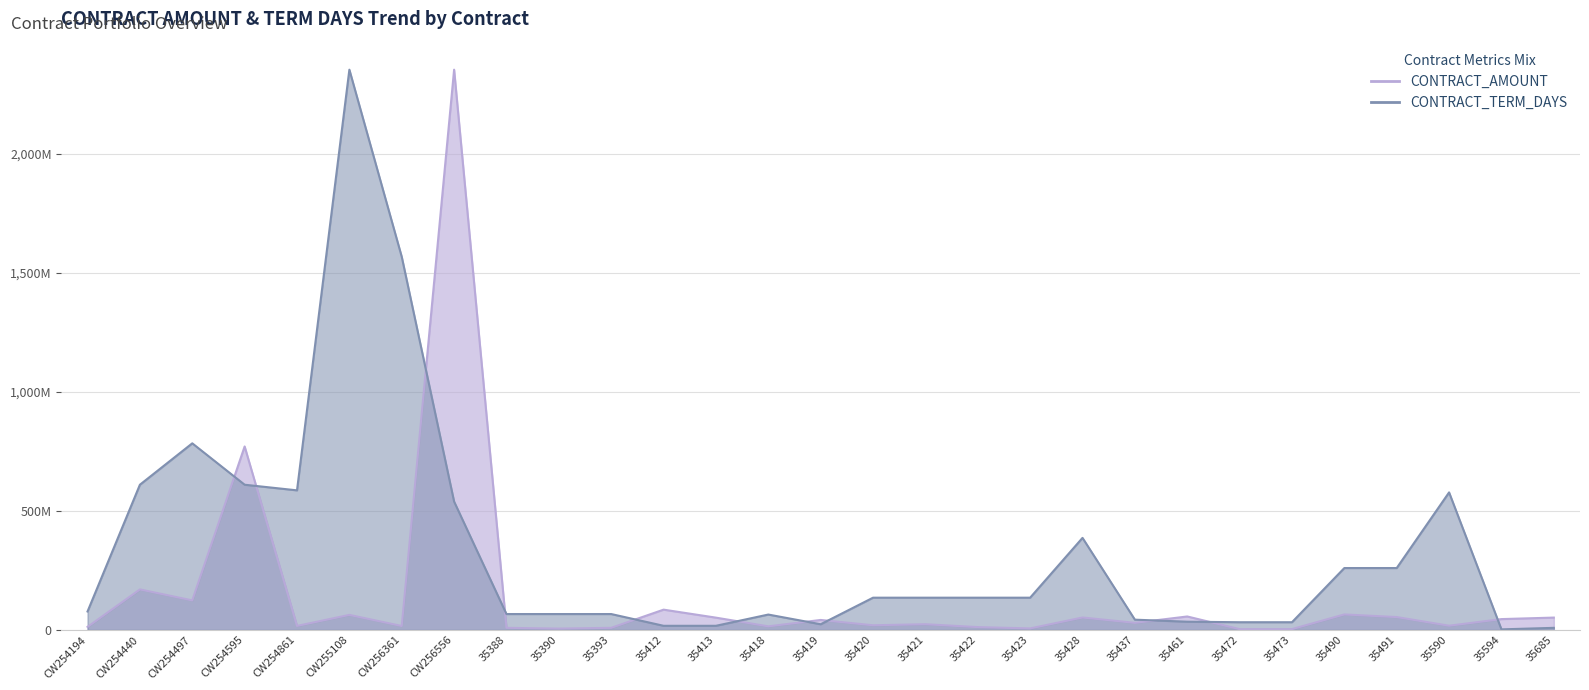

What is the difference between the second highest and second lowest values in the CONTRACT_AMOUNT series?

767094324.8